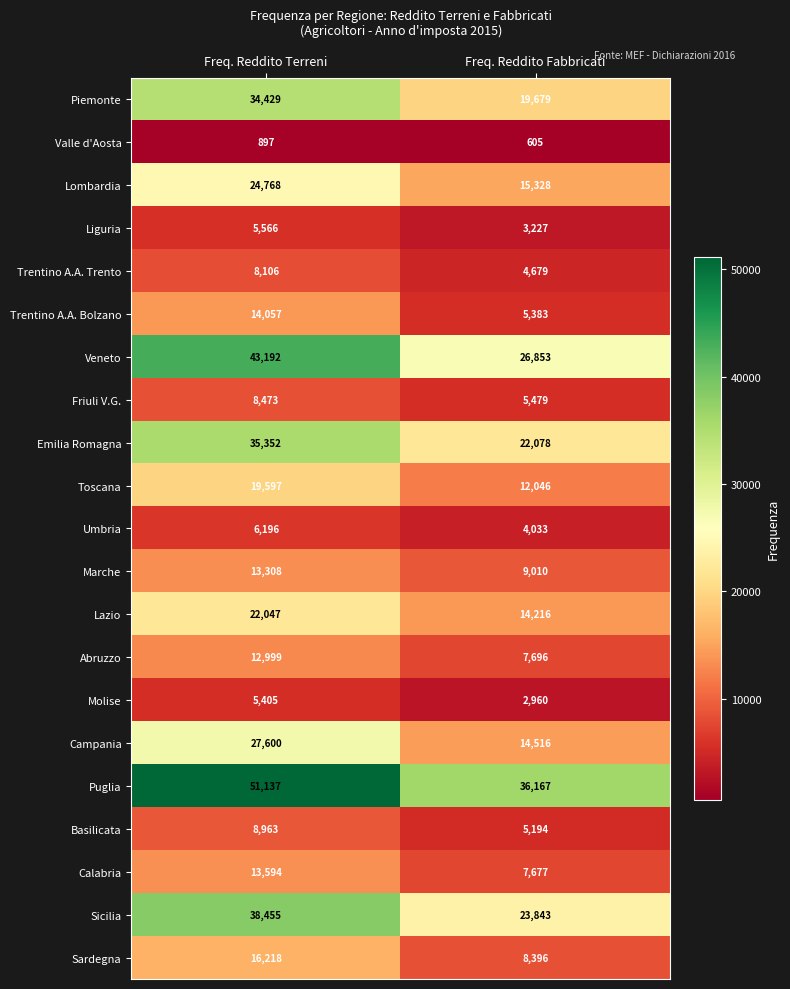

At which label is Basilicata closest to 7078?

Freq. Reddito Fabbricati